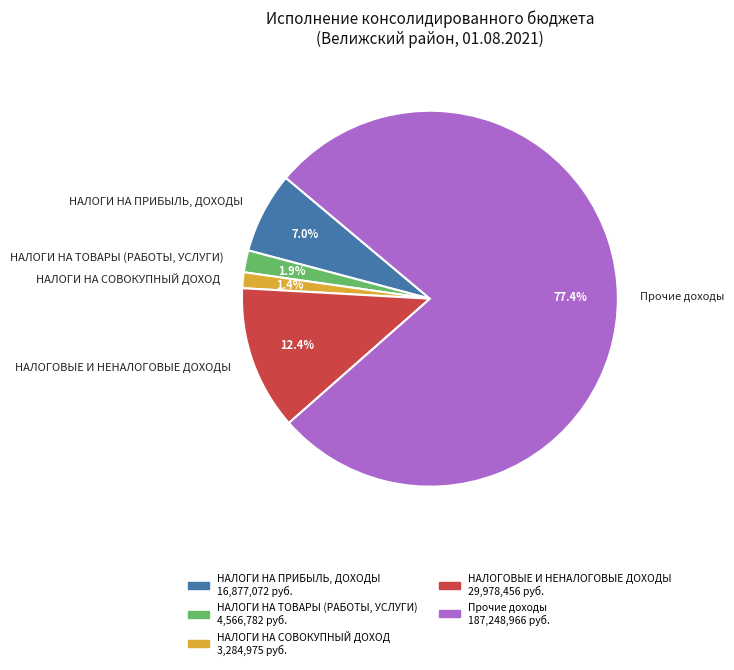

What is the smallest slice in the pie chart?

НАЛОГИ НА СОВОКУПНЫЙ ДОХОД